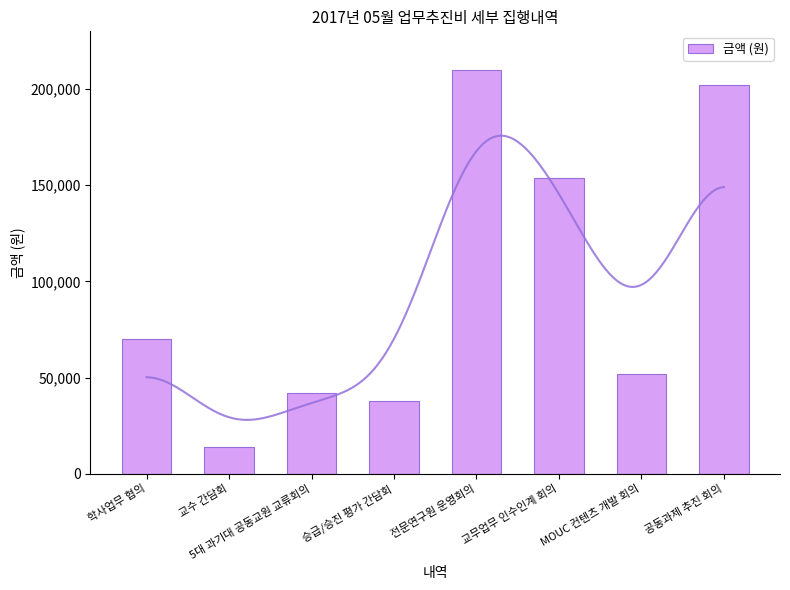

Count the number of categories in the chart.

8